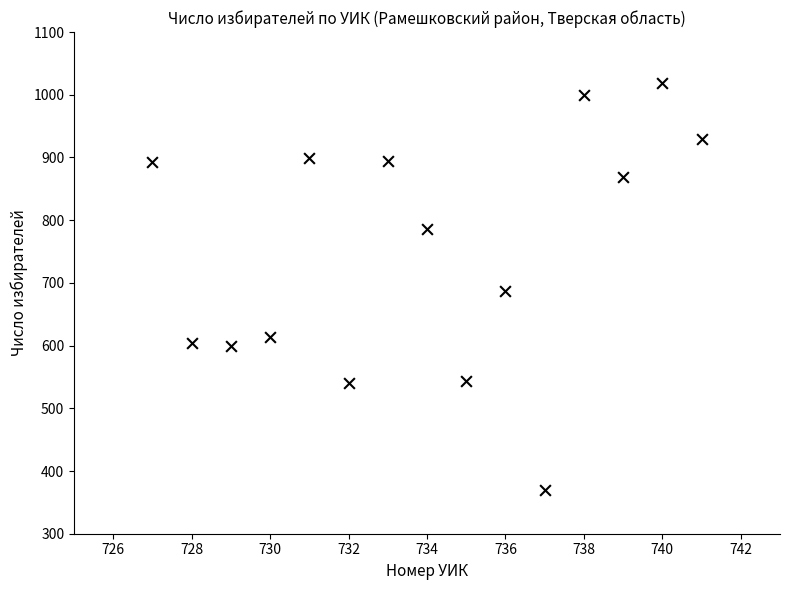

What is the range of X values (max minus min)?

14